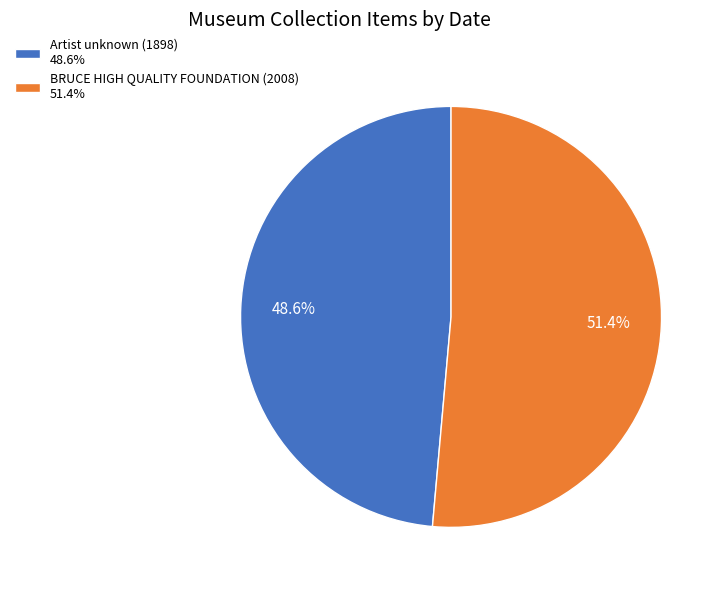

To the nearest percent, what portion does Artist unknown (1898) represent?

49%